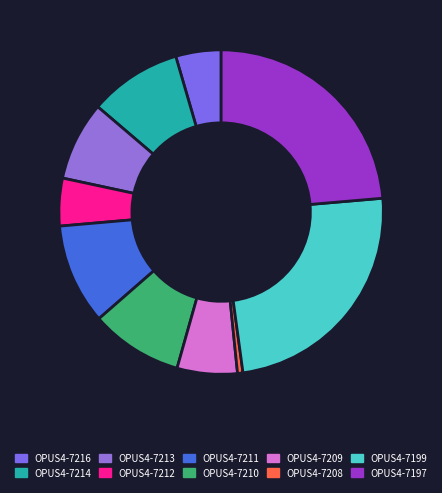

Combined, do OPUS4-7216 and OPUS4-7209 account for over 50%?

No